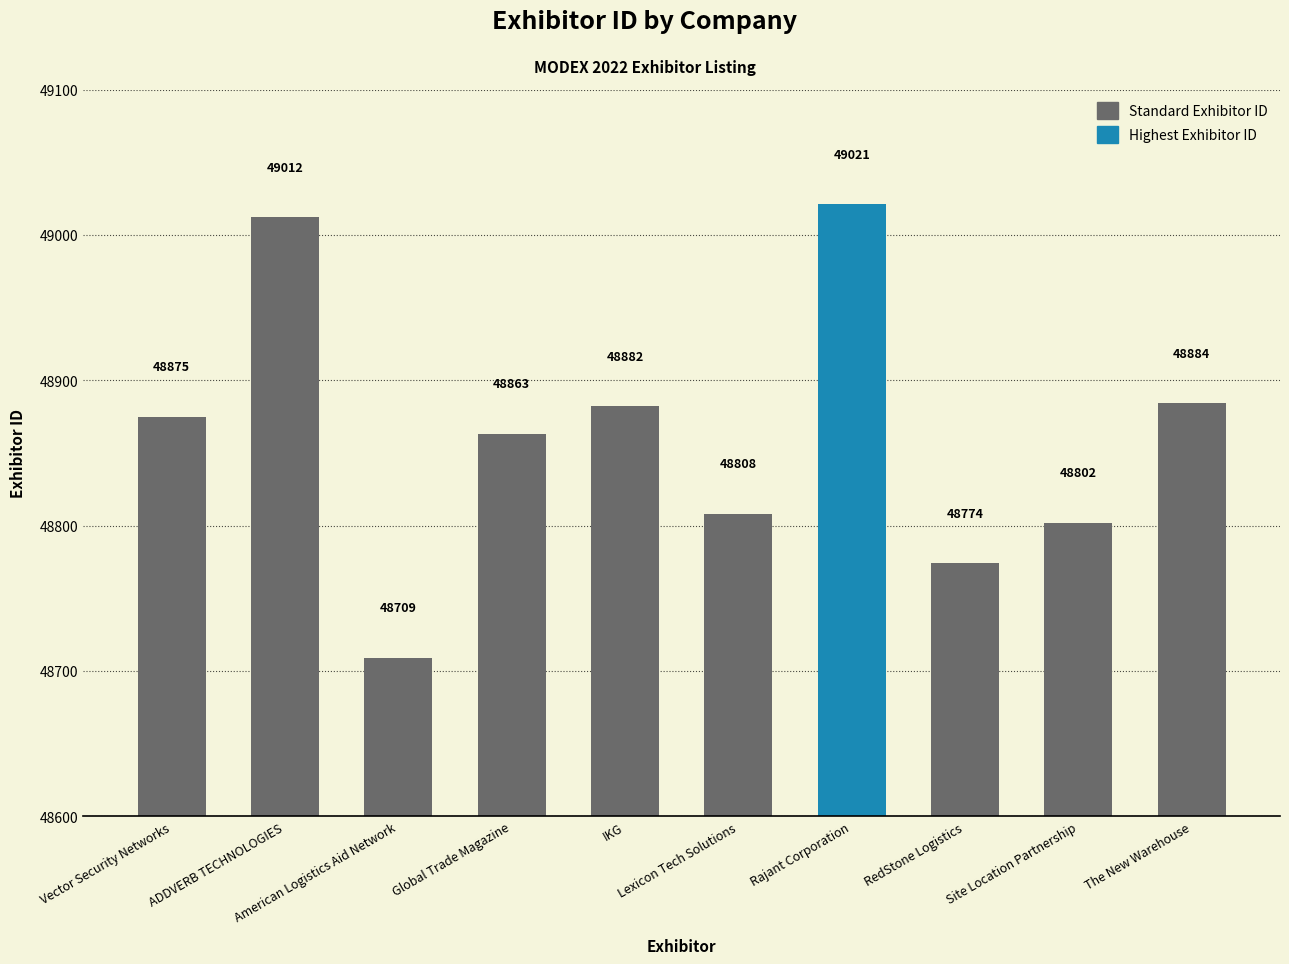

Which category has the highest value across all series?

Rajant Corporation